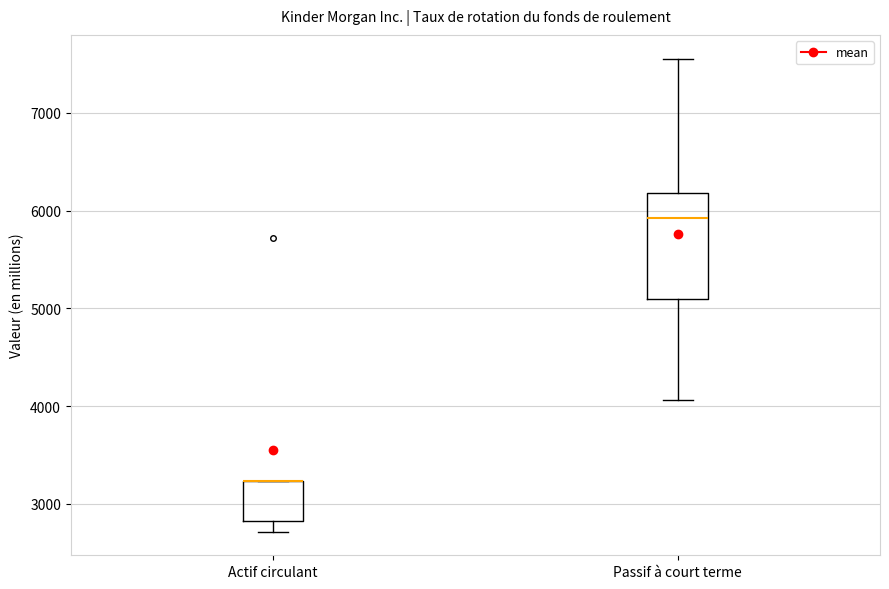

Which box is the tallest, from its lower edge to its upper edge?

Passif à court terme